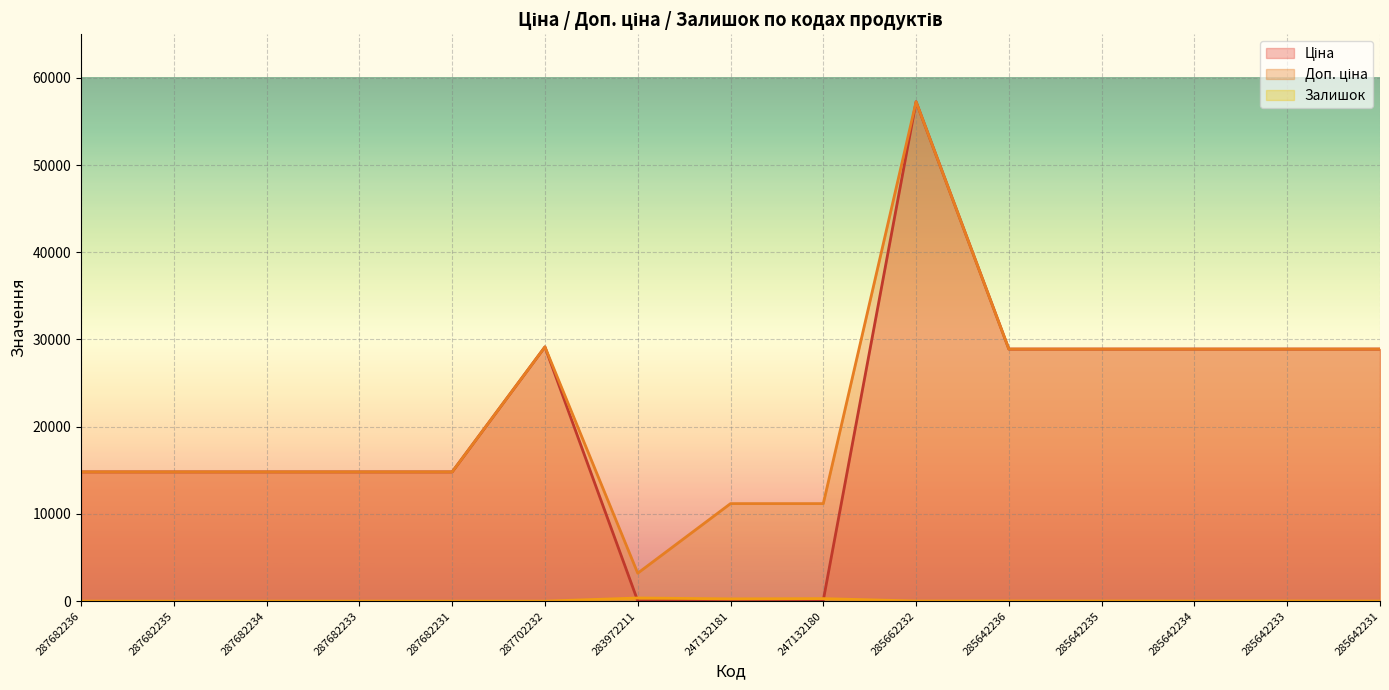

What is the value of the Ціна point at the 5th from the left?

14817.6